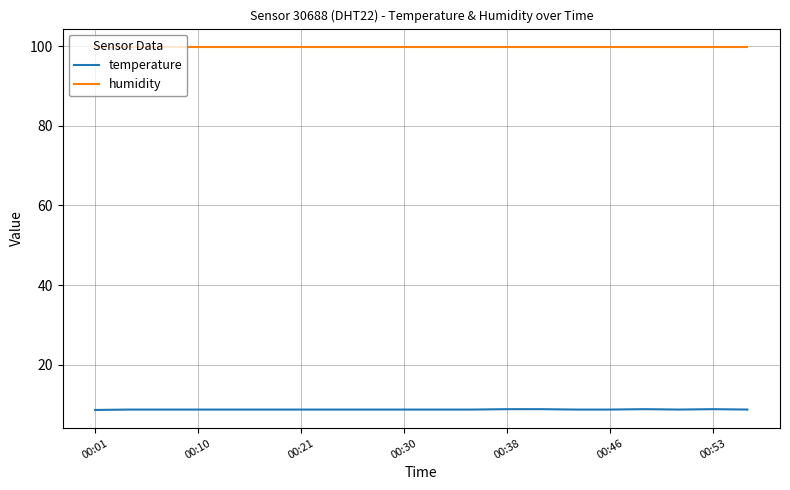

True or false: temperature and humidity cross at least once.

False